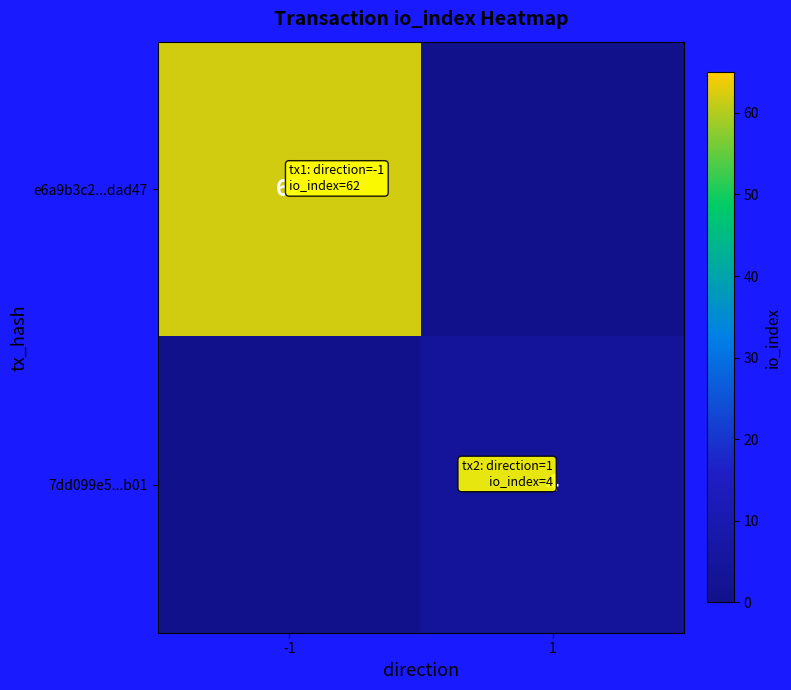

The 7dd099e5...b01 series shows 4 at 1. True or false?

True